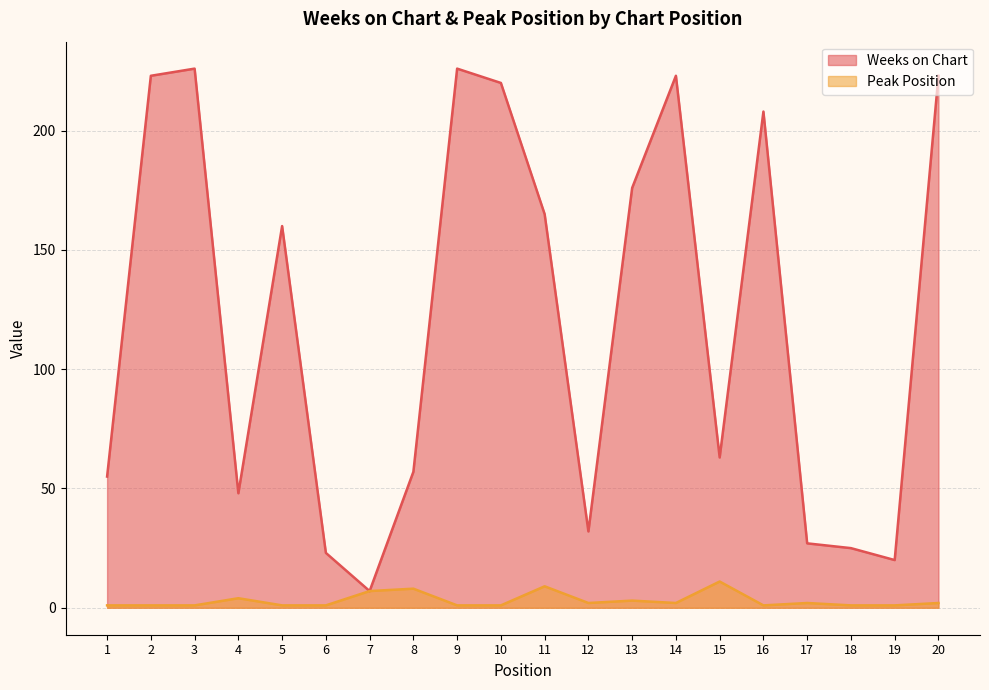

In Weeks on Chart, how many points are lower than both neighbors (excluding endpoints)?

5